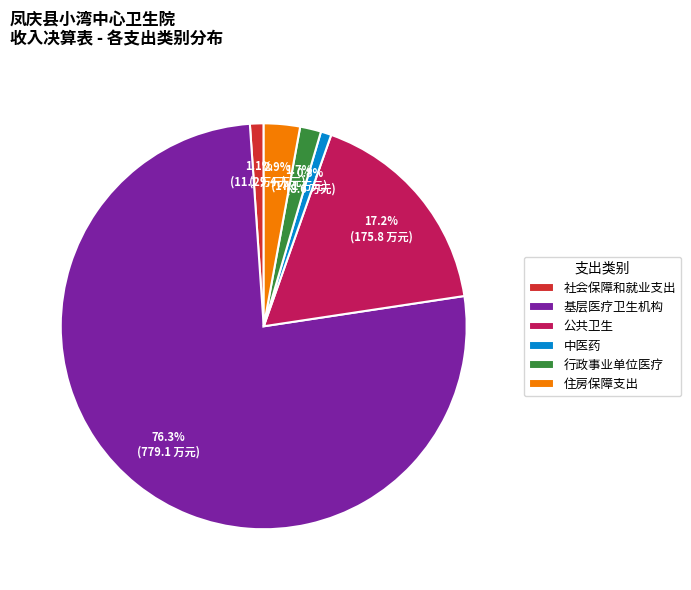

What is the ratio of the value at 基层医疗卫生机构 to the value at 公共卫生?

4.4